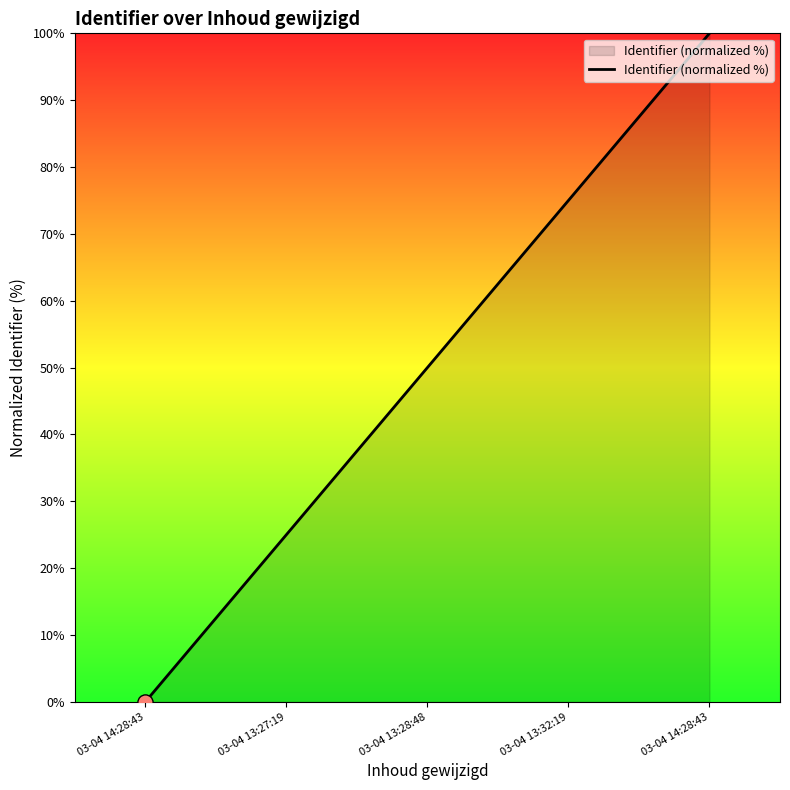

What is the change in value from 03-04 13:27:19 to 03-04 13:28:48?

+25